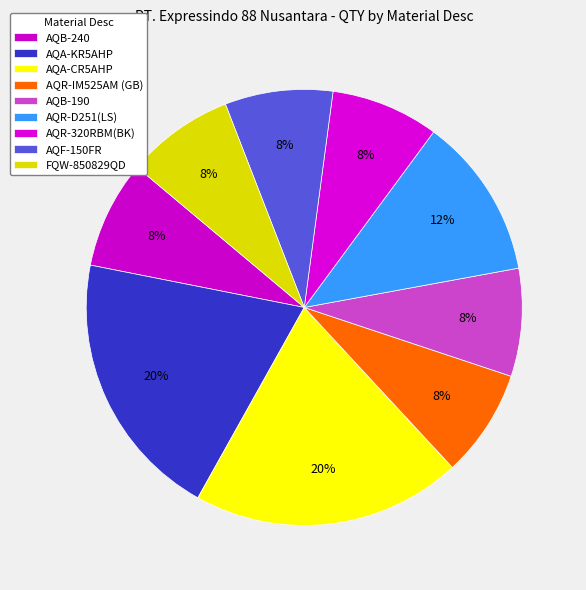

How many segments does this pie chart have?

9